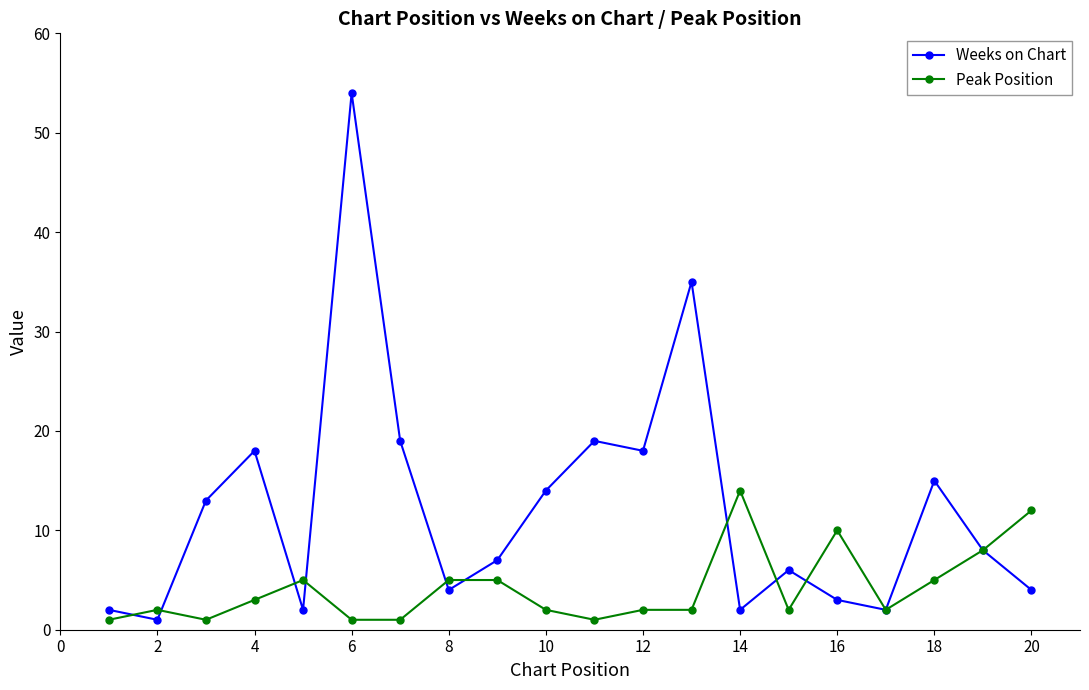

How many interior local peaks does the Weeks on Chart series have?

6